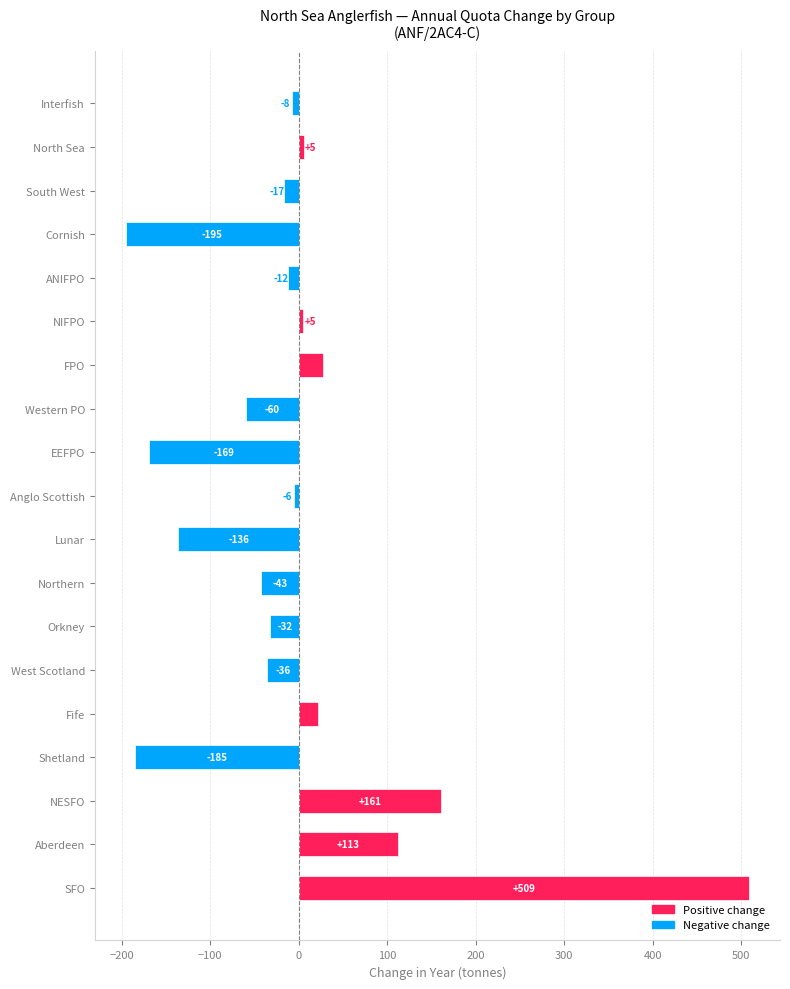

Which has a higher value, Northern or Cornish?

Northern